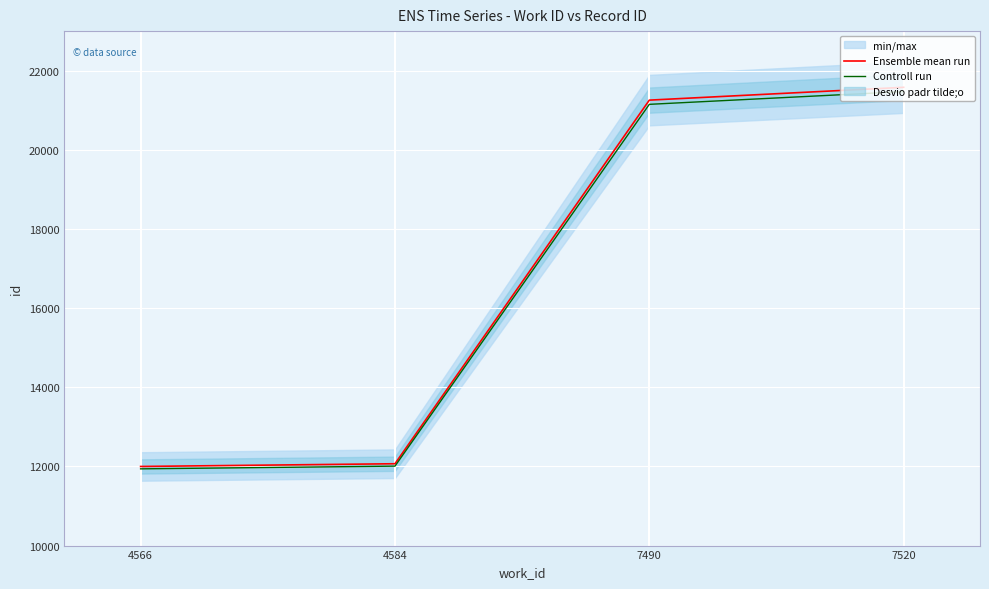

What is the lowest value of the Controll run series?

11939.0